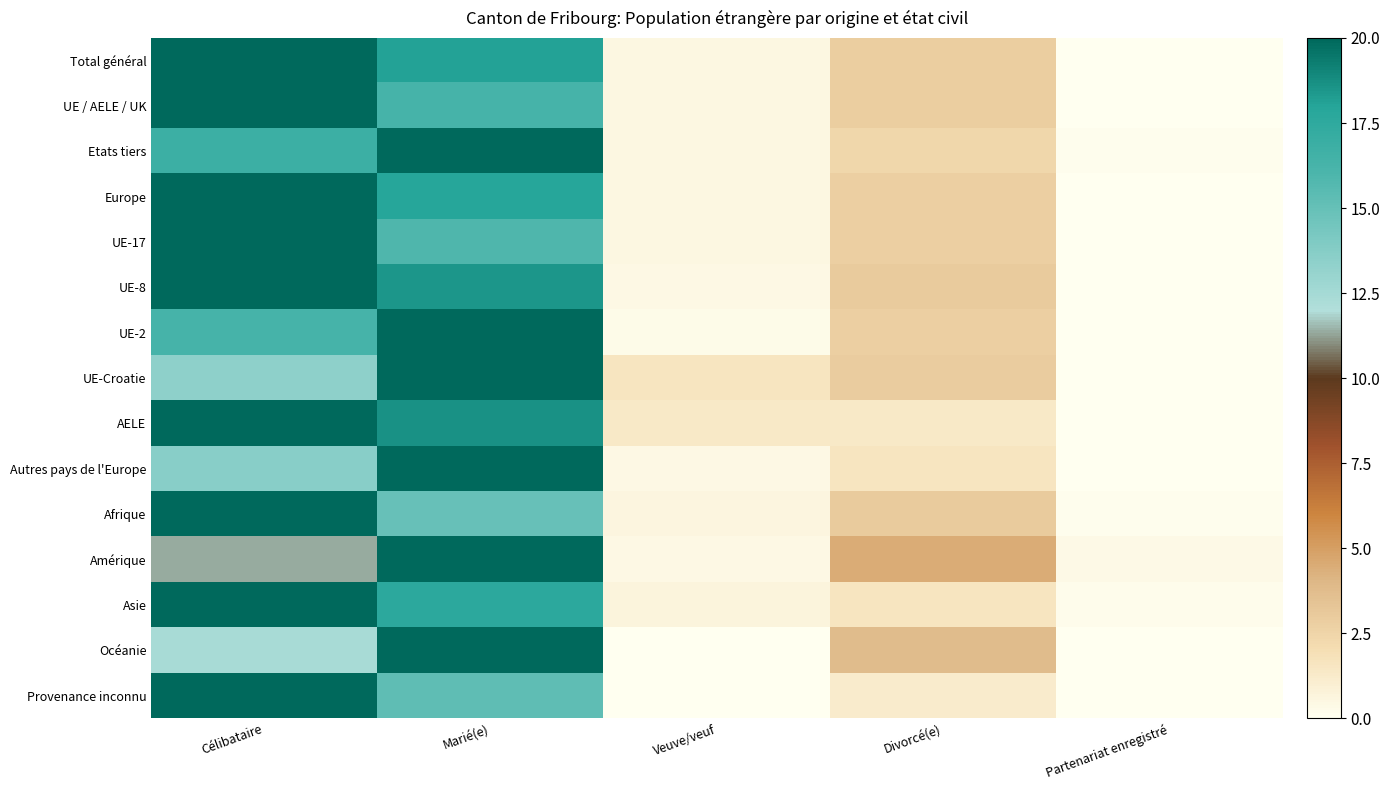

Reading left to right, transcribe all the data shown in this chart.

Total général: Célibataire=20.0	Marié(e)=18.1	Veuve/veuf=0.5	Divorcé(e)=2.8	Partenariat enregistré=0.1
UE / AELE / UK: Célibataire=20.0	Marié(e)=16.3	Veuve/veuf=0.5	Divorcé(e)=2.8	Partenariat enregistré=0.1
Etats tiers: Célibataire=16.8	Marié(e)=20.0	Veuve/veuf=0.5	Divorcé(e)=2.3	Partenariat enregistré=0.1
Europe: Célibataire=20.0	Marié(e)=17.9	Veuve/veuf=0.5	Divorcé(e)=2.8	Partenariat enregistré=0.0
UE-17: Célibataire=20.0	Marié(e)=15.9	Veuve/veuf=0.5	Divorcé(e)=2.8	Partenariat enregistré=0.1
UE-8: Célibataire=20.0	Marié(e)=18.5	Veuve/veuf=0.4	Divorcé(e)=3.0	Partenariat enregistré=0.0
UE-2: Célibataire=16.3	Marié(e)=20.0	Veuve/veuf=0.3	Divorcé(e)=2.8	Partenariat enregistré=0.0
UE-Croatie: Célibataire=13.4	Marié(e)=20.0	Veuve/veuf=1.6	Divorcé(e)=3.0	Partenariat enregistré=0.0
AELE: Célibataire=20.0	Marié(e)=18.7	Veuve/veuf=1.3	Divorcé(e)=1.3	Partenariat enregistré=0.0
Autres pays de l'Europe: Célibataire=13.6	Marié(e)=20.0	Veuve/veuf=0.4	Divorcé(e)=1.6	Partenariat enregistré=0.0
Afrique: Célibataire=20.0	Marié(e)=15.0	Veuve/veuf=0.6	Divorcé(e)=3.0	Partenariat enregistré=0.1
Amérique: Célibataire=11.3	Marié(e)=20.0	Veuve/veuf=0.4	Divorcé(e)=4.5	Partenariat enregistré=0.4
Asie: Célibataire=20.0	Marié(e)=17.6	Veuve/veuf=0.7	Divorcé(e)=1.6	Partenariat enregistré=0.2
Océanie: Célibataire=12.4	Marié(e)=20.0	Veuve/veuf=0.0	Divorcé(e)=3.8	Partenariat enregistré=0.0
Provenance inconnu: Célibataire=20.0	Marié(e)=15.3	Veuve/veuf=0.0	Divorcé(e)=1.2	Partenariat enregistré=0.0